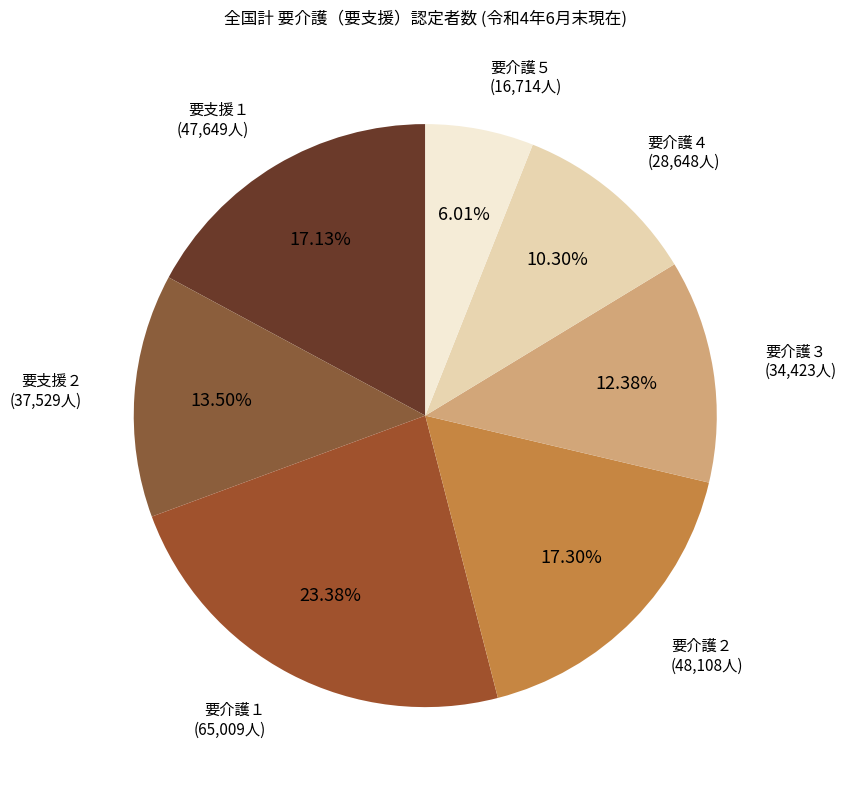

Does any single category account for the majority?

No